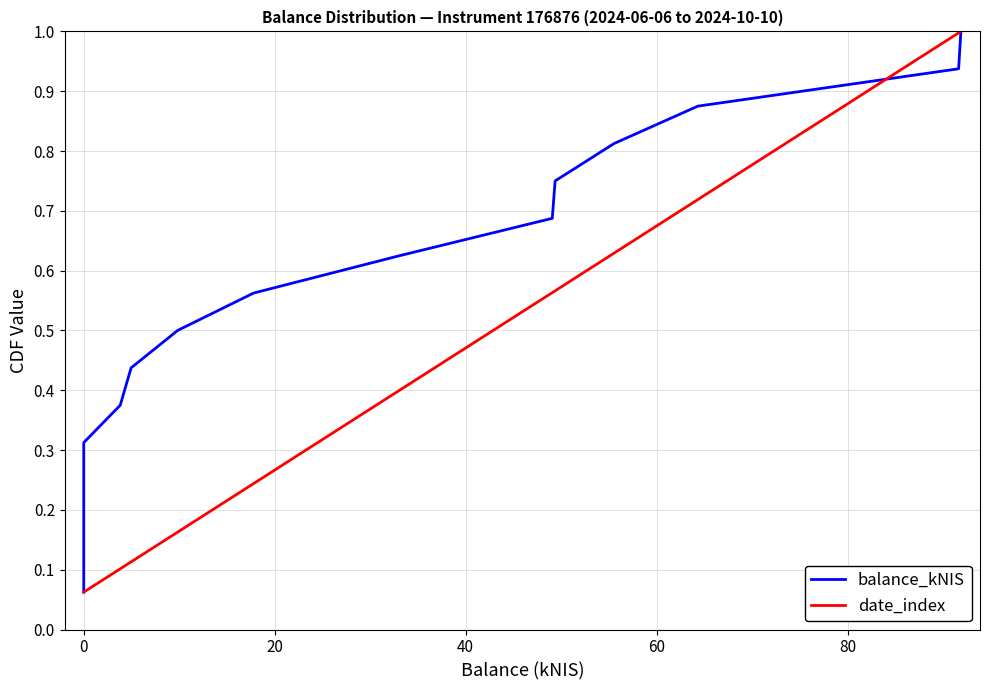

Is this an area chart (filled region under the line)?

No